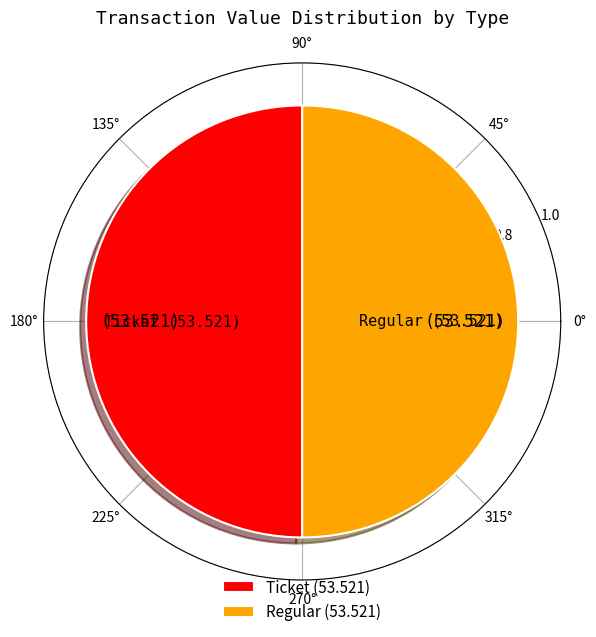

The Regular slice represents 41% of the pie. True or false?

False